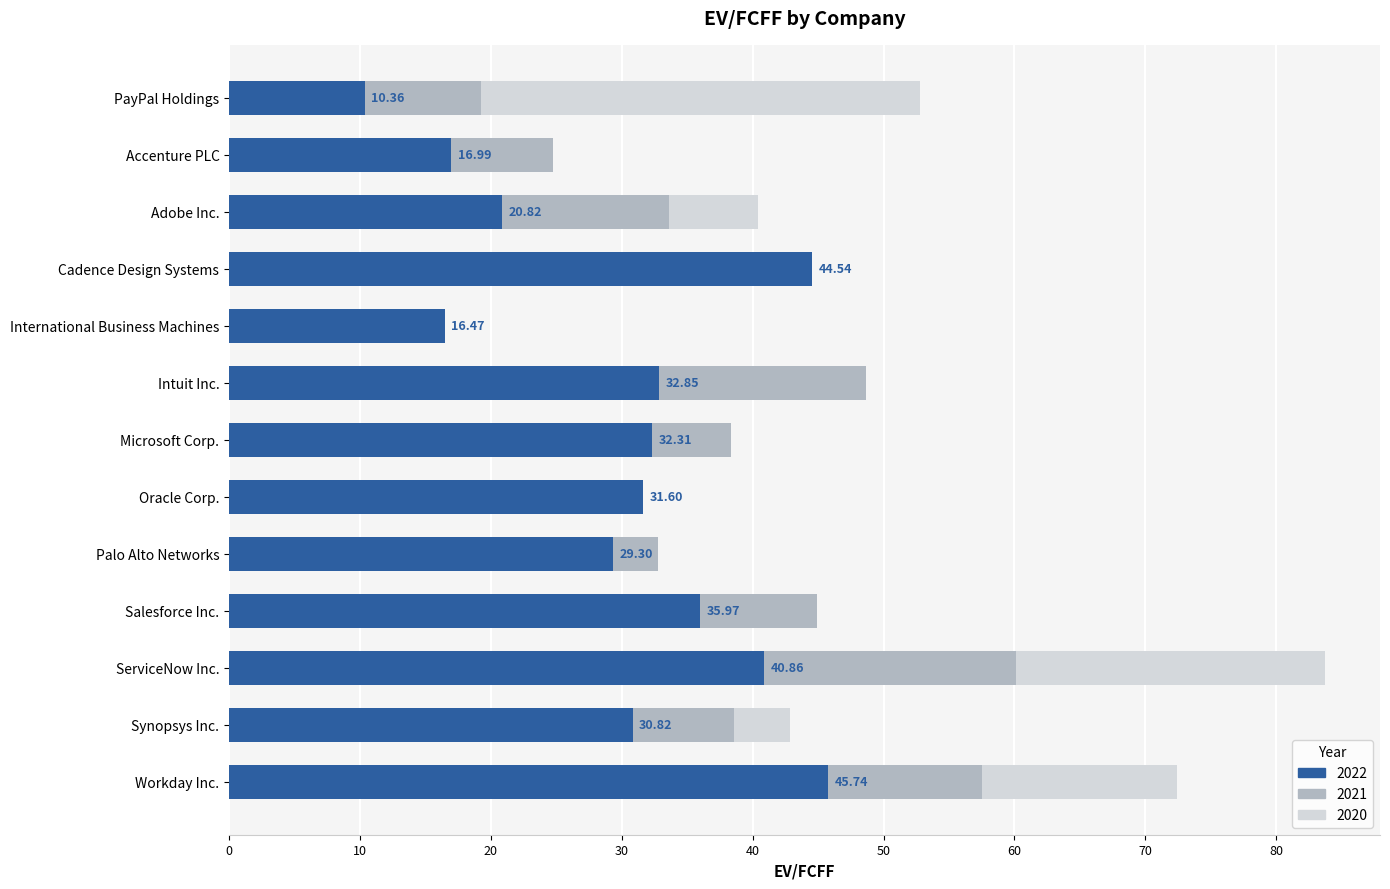

Reading left to right, transcribe all the data shown in this chart.

2022: PayPal Holdings=10.4	Accenture PLC=17.0	Adobe Inc.=20.8	Cadence Design Systems=44.5	International Business Machines=16.5	Intuit Inc.=32.9	Microsoft Corp.=32.3	Oracle Corp.=31.6	Palo Alto Networks=29.3	Salesforce Inc.=36.0	ServiceNow Inc.=40.9	Synopsys Inc.=30.8	Workday Inc.=45.7
2021: PayPal Holdings=19.3	Accenture PLC=24.8	Adobe Inc.=33.6	Cadence Design Systems=35.0	International Business Machines=13.1	Intuit Inc.=48.6	Microsoft Corp.=38.4	Oracle Corp.=16.4	Palo Alto Networks=32.7	Salesforce Inc.=44.9	ServiceNow Inc.=60.1	Synopsys Inc.=38.6	Workday Inc.=57.5
2020: PayPal Holdings=52.8	Accenture PLC=17.9	Adobe Inc.=40.4	Cadence Design Systems=44.1	International Business Machines=9.3	Intuit Inc.=37.9	Microsoft Corp.=34.0	Oracle Corp.=15.0	Palo Alto Networks=26.5	Salesforce Inc.=39.6	ServiceNow Inc.=83.7	Synopsys Inc.=42.9	Workday Inc.=72.4